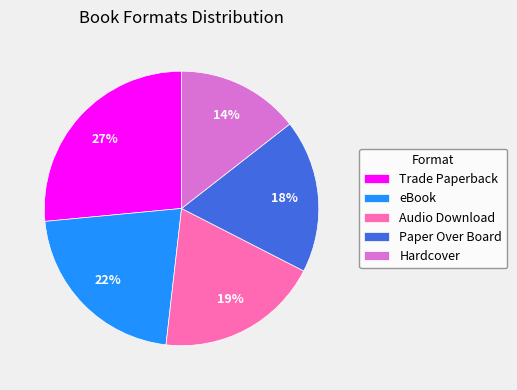

Rank the categories by value from highest to lowest.

Trade Paperback, eBook, Audio Download, Paper Over Board, Hardcover